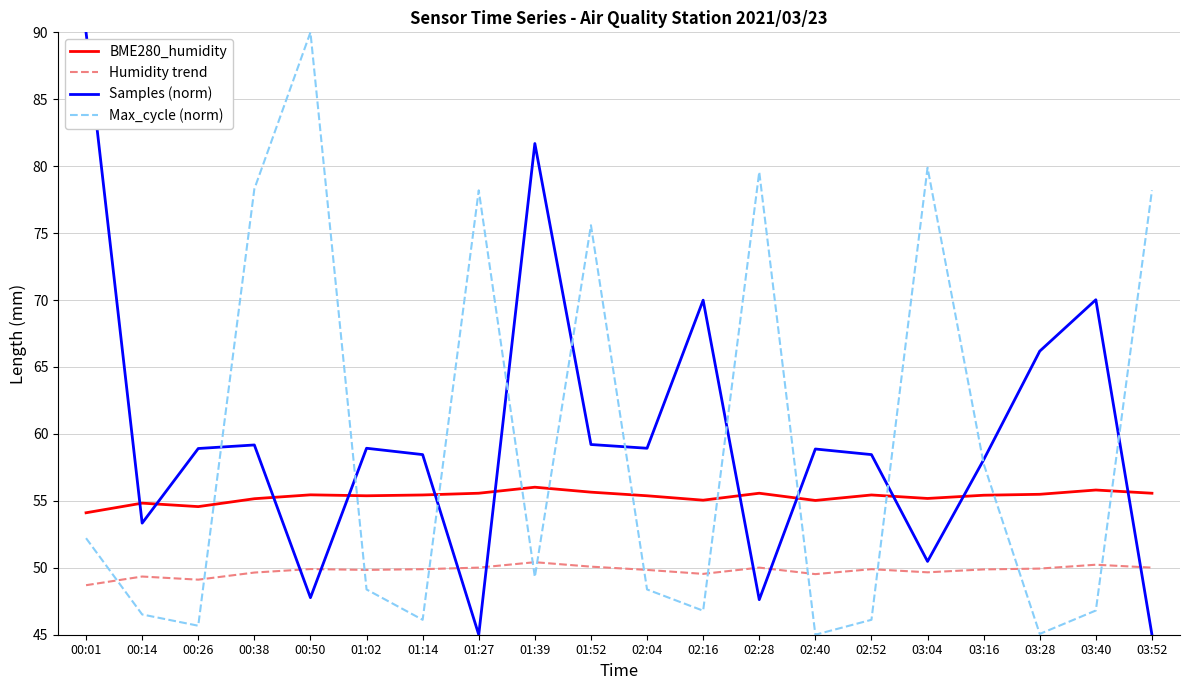

What is the approximate value of Samples (norm) at 00:26?

58.9